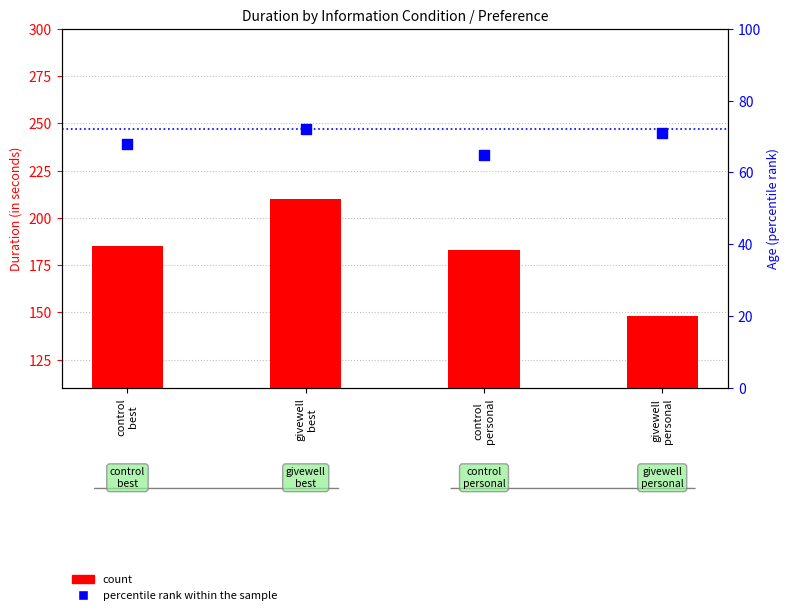

What is the total value across all series at control
personal?

248